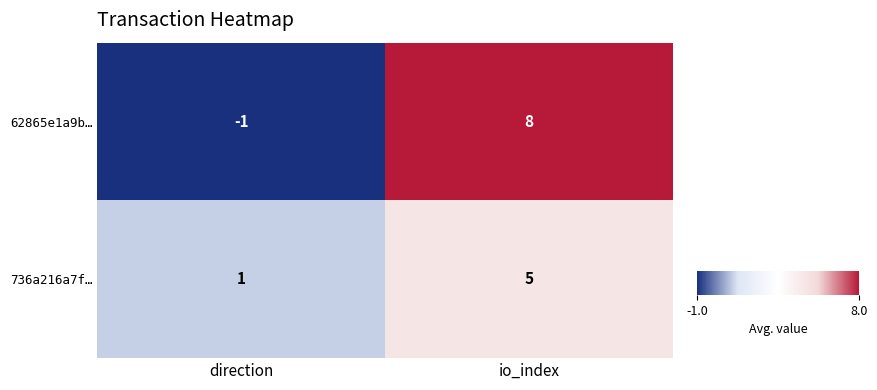

How many values in the 736a216a7f… series are below 5?

1